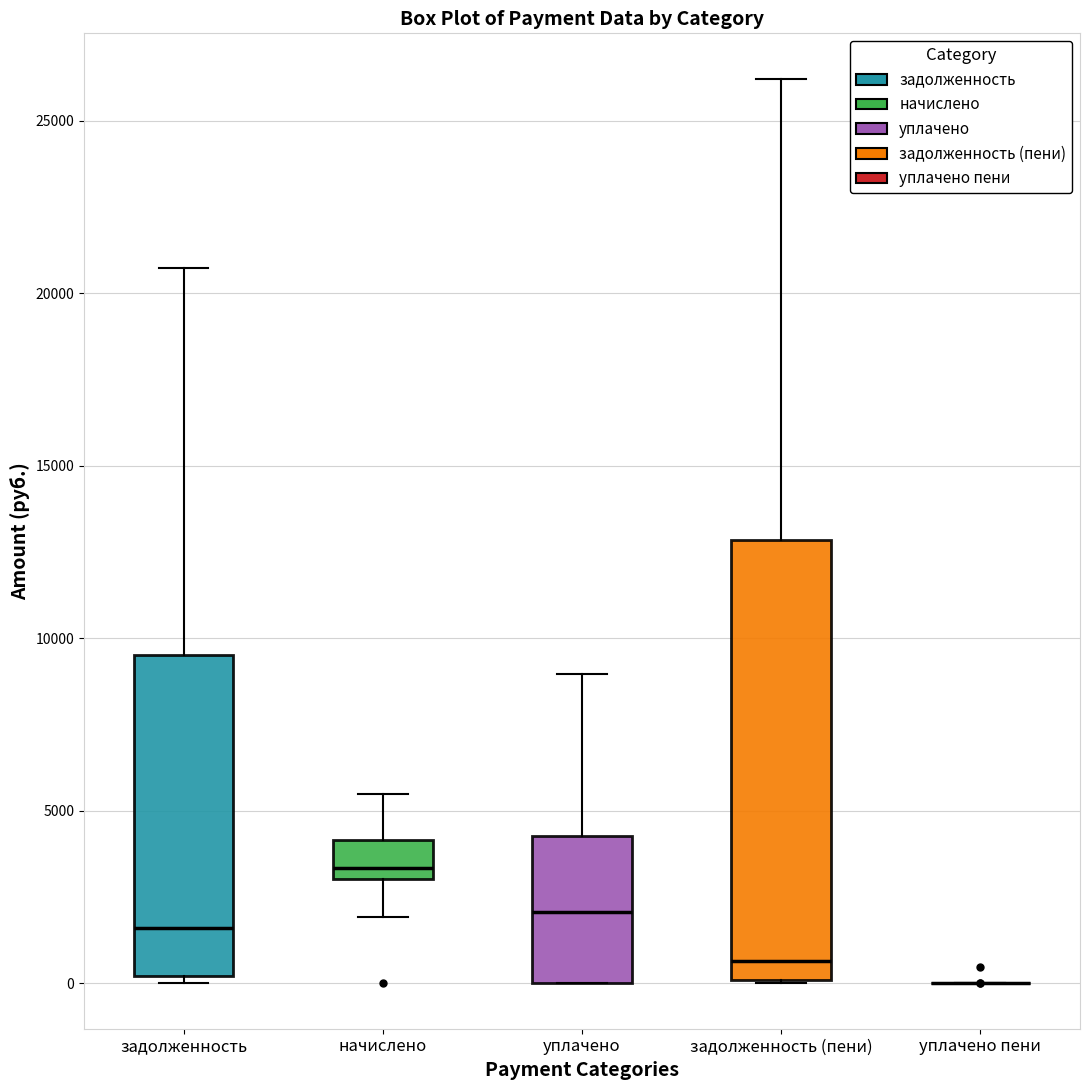

Where is the upper edge of the box for начислено on the y-axis? The values are not printed on the chart, so give them approximately, as read against the axis.

4000